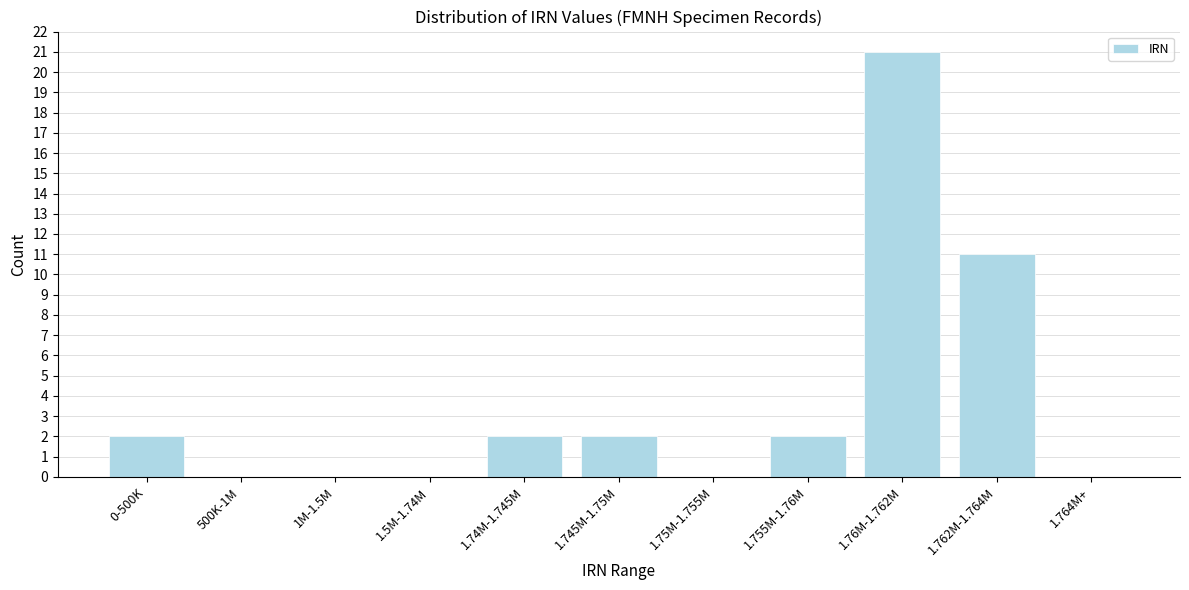

Reading left to right, transcribe all the data shown in this chart.

0-500K=2	500K-1M=0	1M-1.5M=0	1.5M-1.74M=0	1.74M-1.745M=2	1.745M-1.75M=2	1.75M-1.755M=0	1.755M-1.76M=2	1.76M-1.762M=21	1.762M-1.764M=11	1.764M+=0